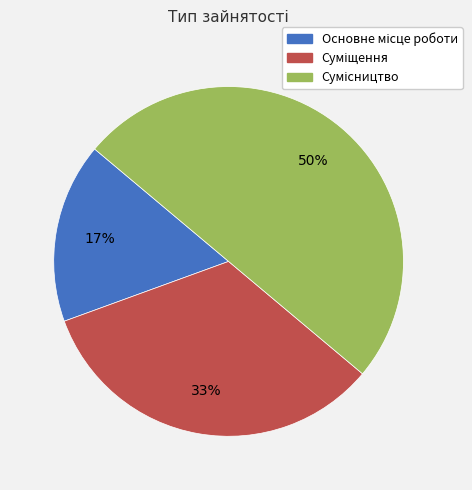

To the nearest percent, what is the average slice percentage?

33%